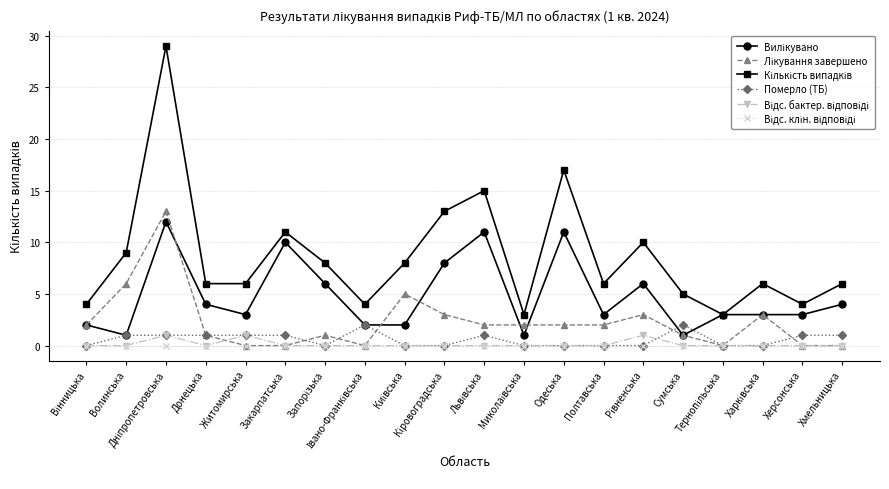

How many categories are shown in the chart?

20